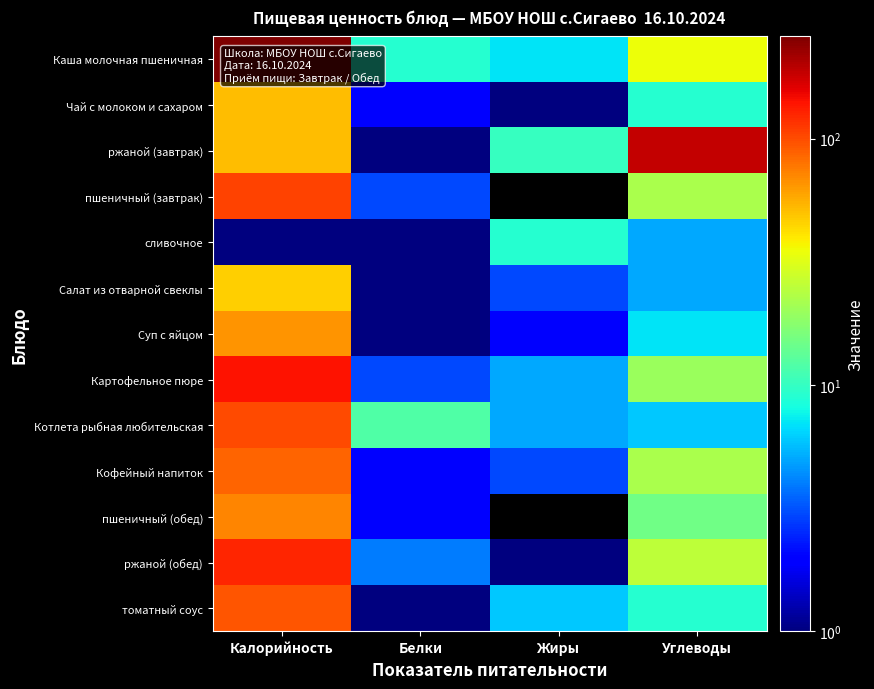

Count the number of categories in the chart.

4